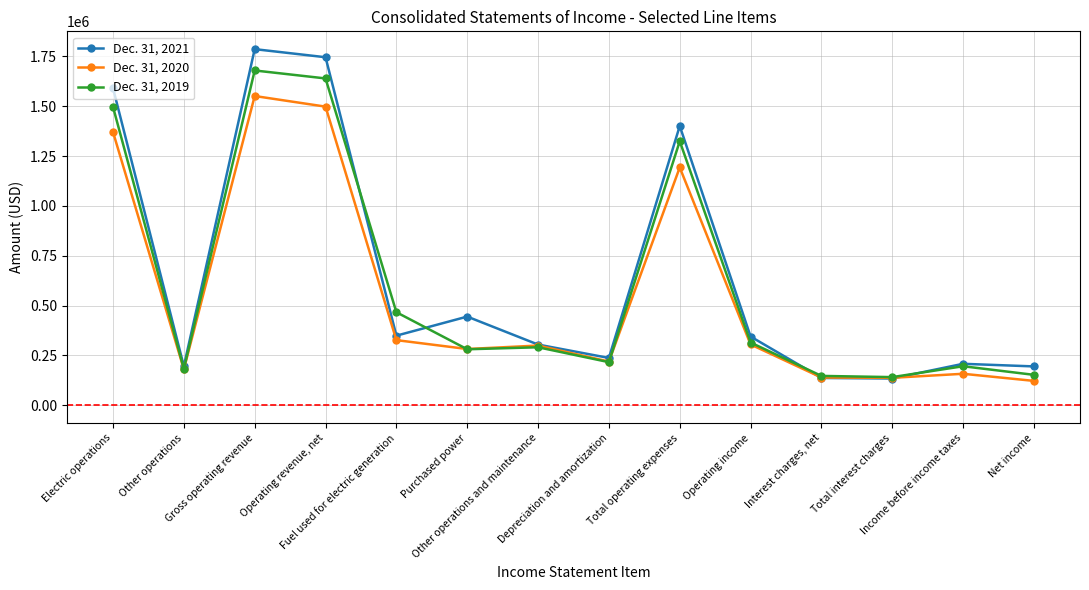

At which category is the sum across all series the highest?

Gross operating revenue